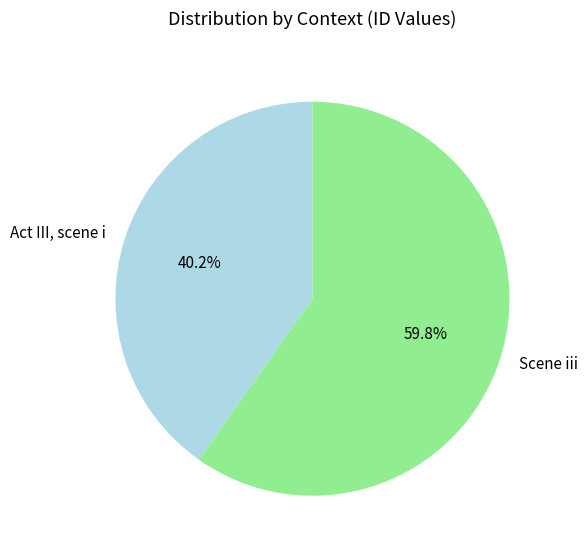

Rank the categories by value from highest to lowest.

Scene iii, Act III, scene i